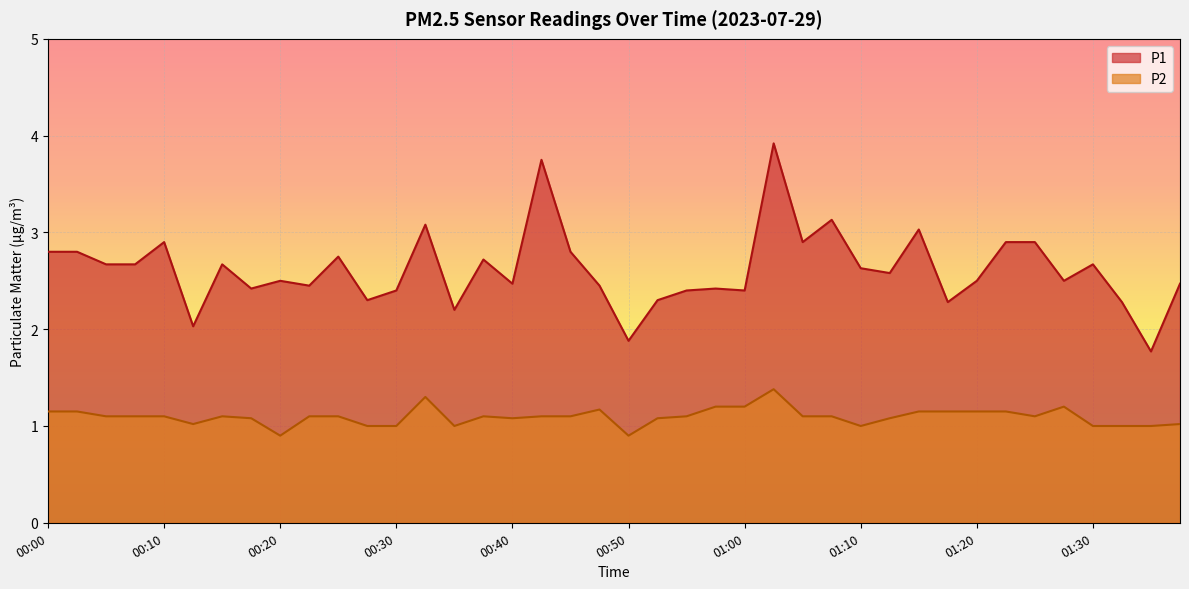

At which label does P2 reach its minimum?

00:20